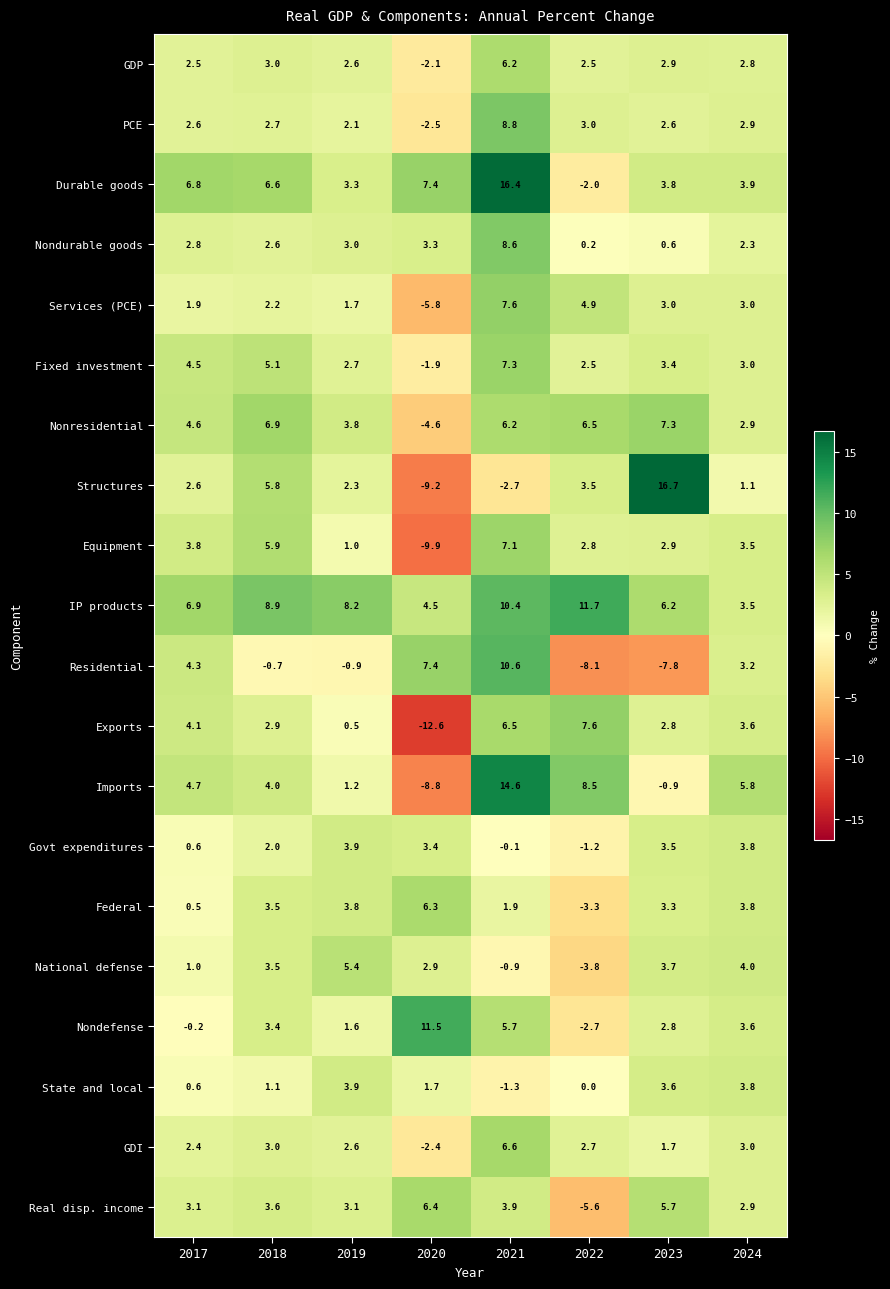

What is the minimum value for State and local?

-1.3